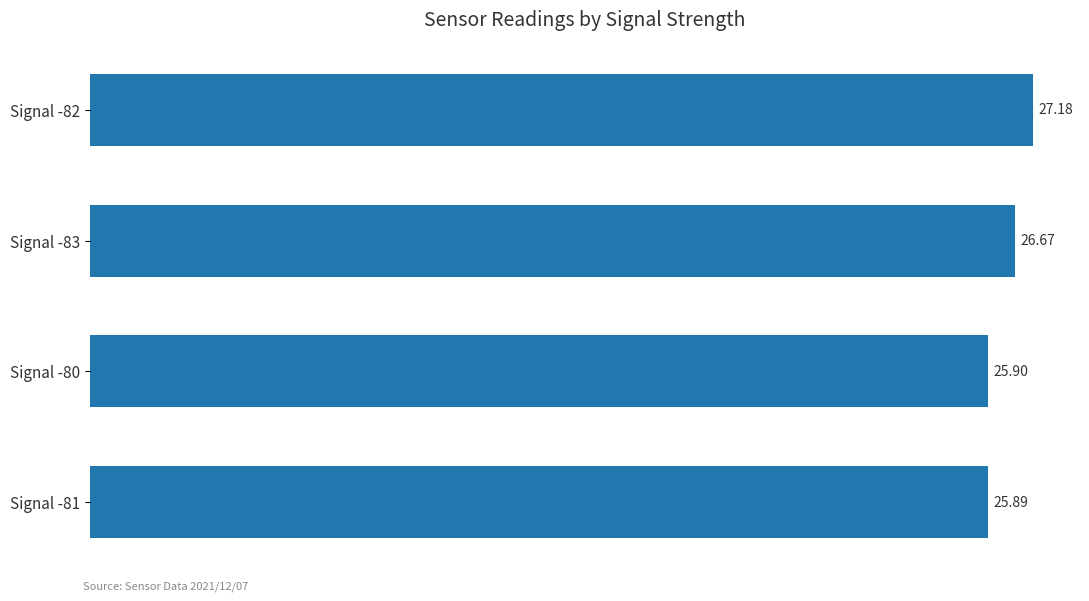

List the labels in order of value, smallest first.

Signal -81, Signal -80, Signal -83, Signal -82